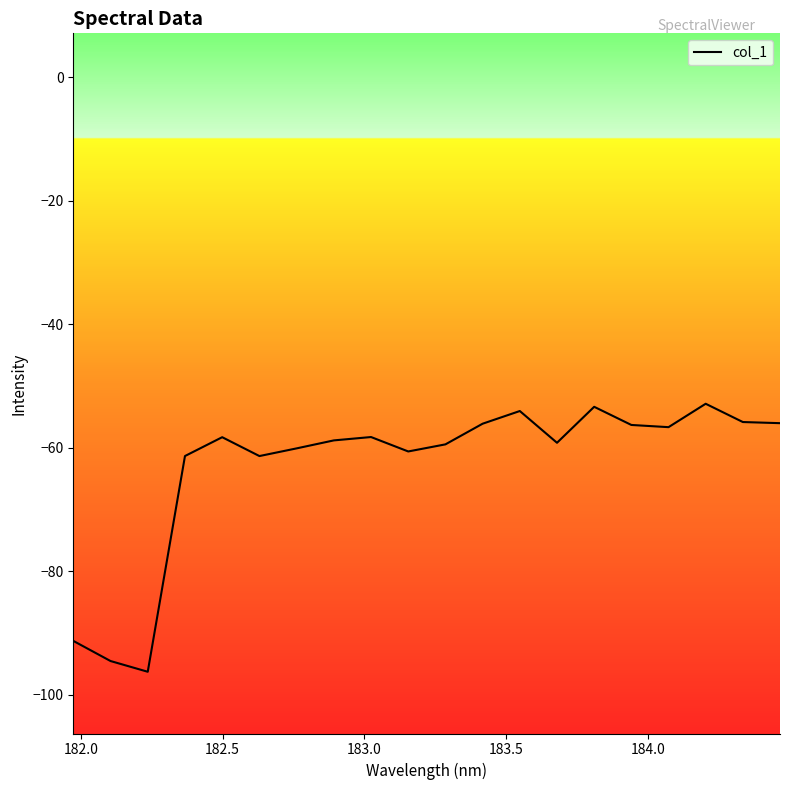

What is the smallest value displayed?

-96.3